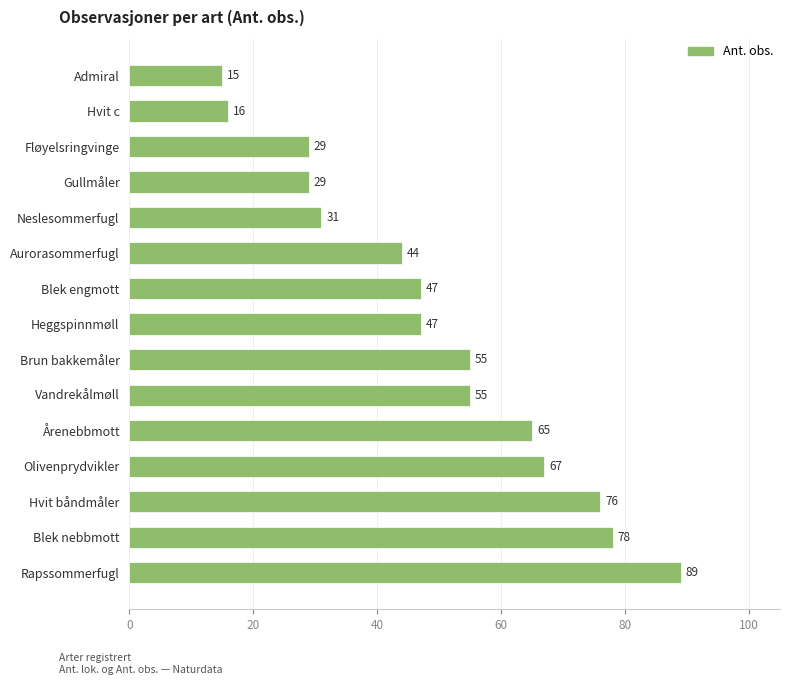

How many data points are less than 47?

6